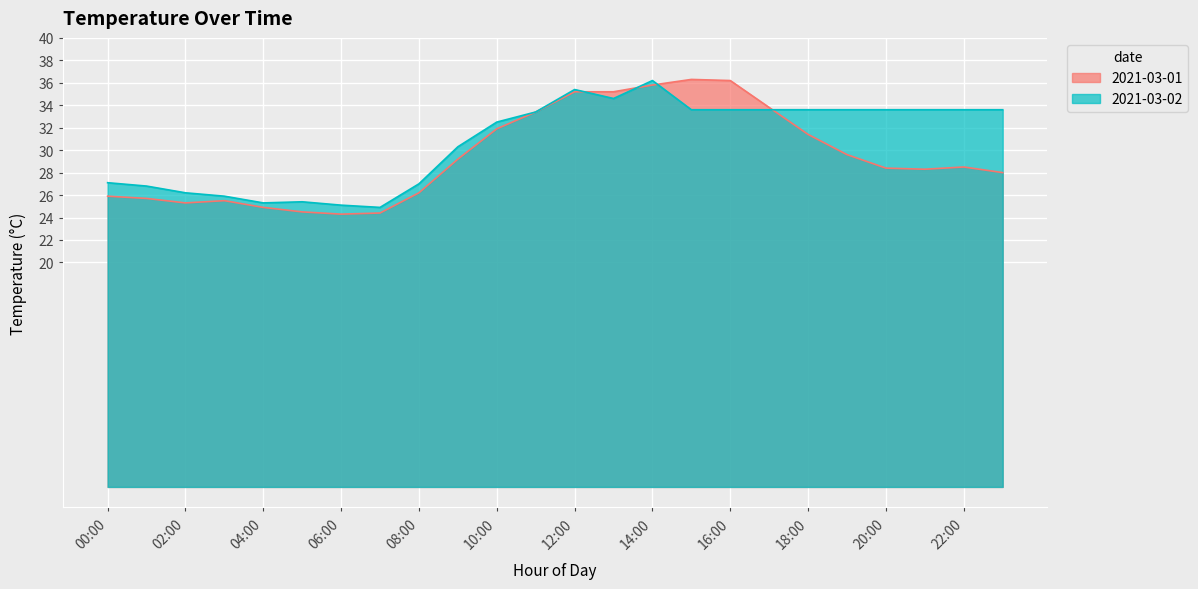

What is the greatest value displayed?

36.3